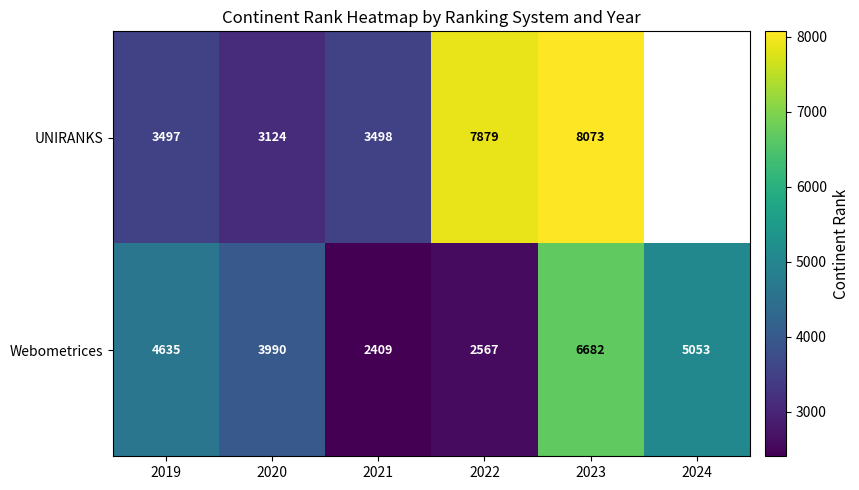

What is the greatest value displayed?

8073.0